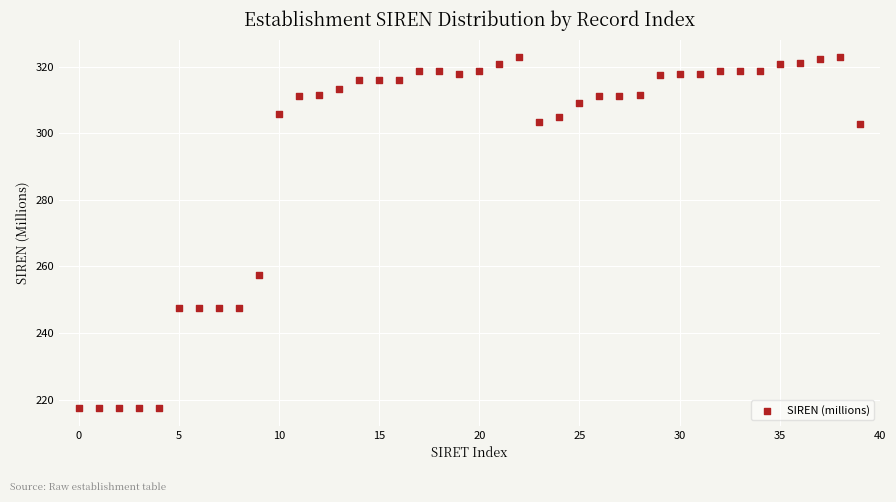

What is the range of Y values (max minus min)?

105.5